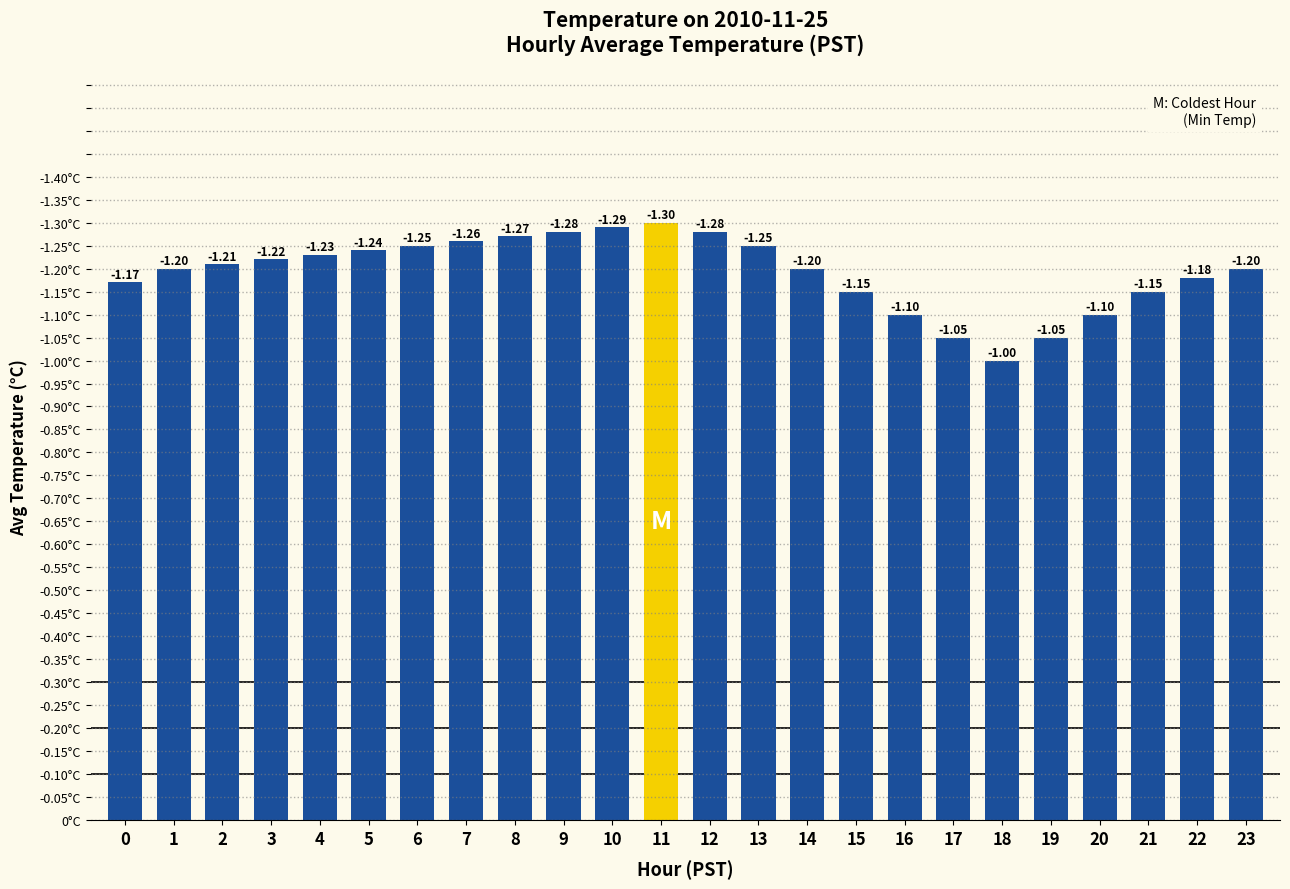

Are the bars horizontal?

No